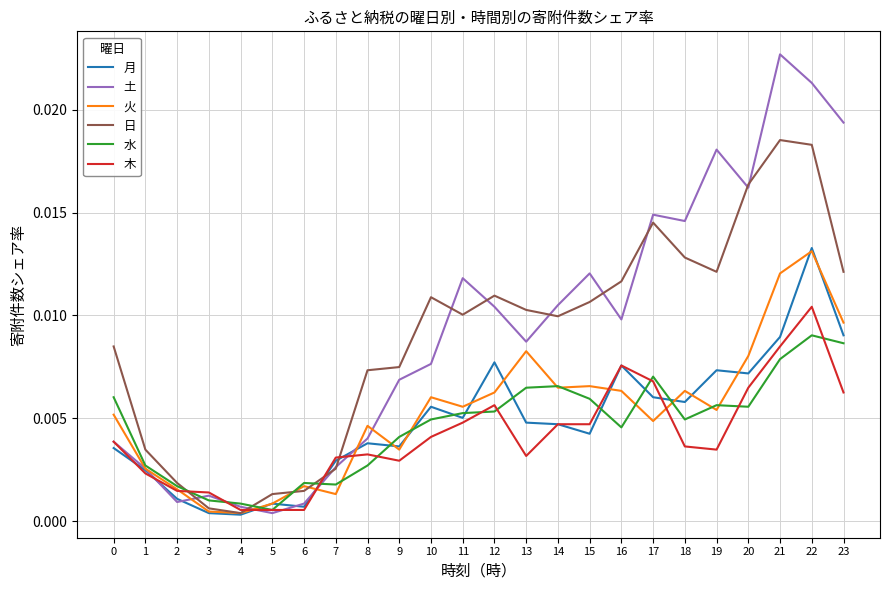

Which category has the highest value across all series?

21